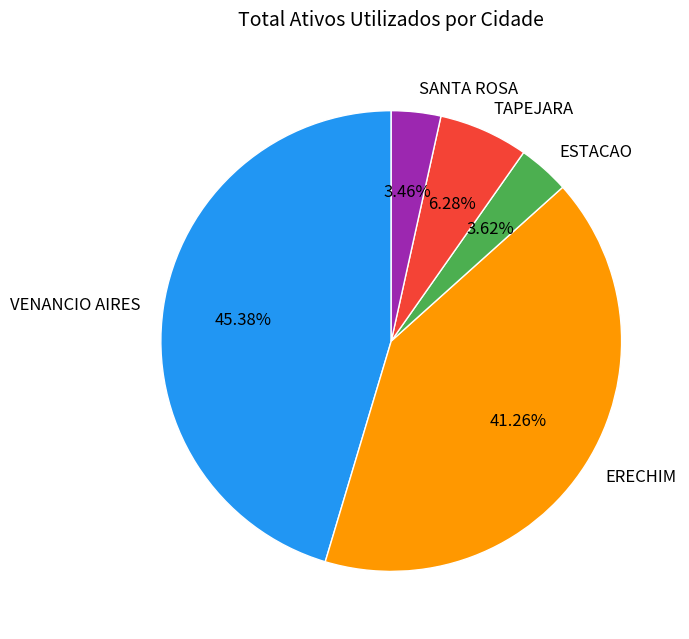

Which category has the biggest portion of the pie?

VENANCIO AIRES